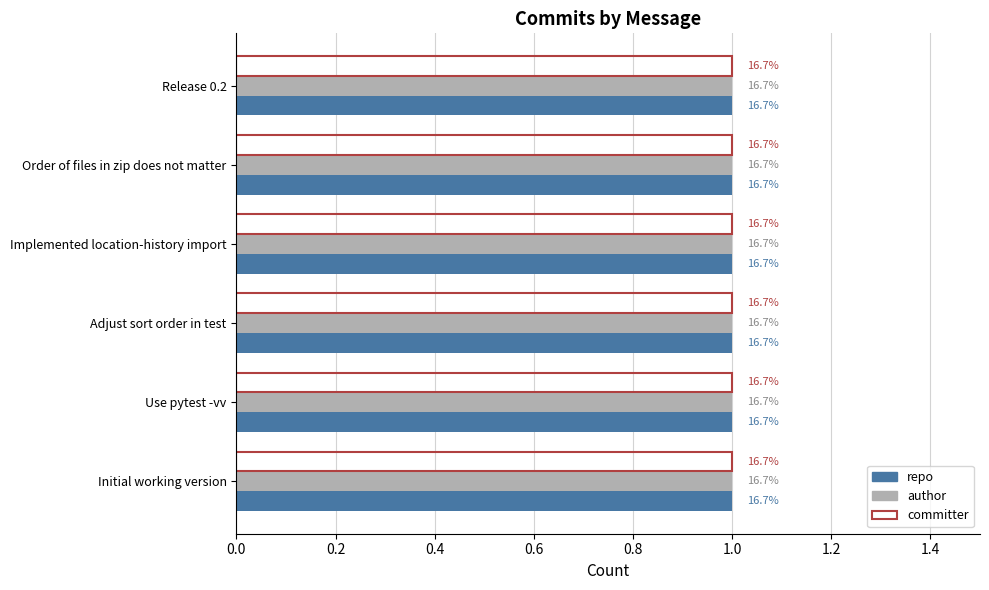

True or false: committer has a value of 3180 at Adjust sort order in test.

False